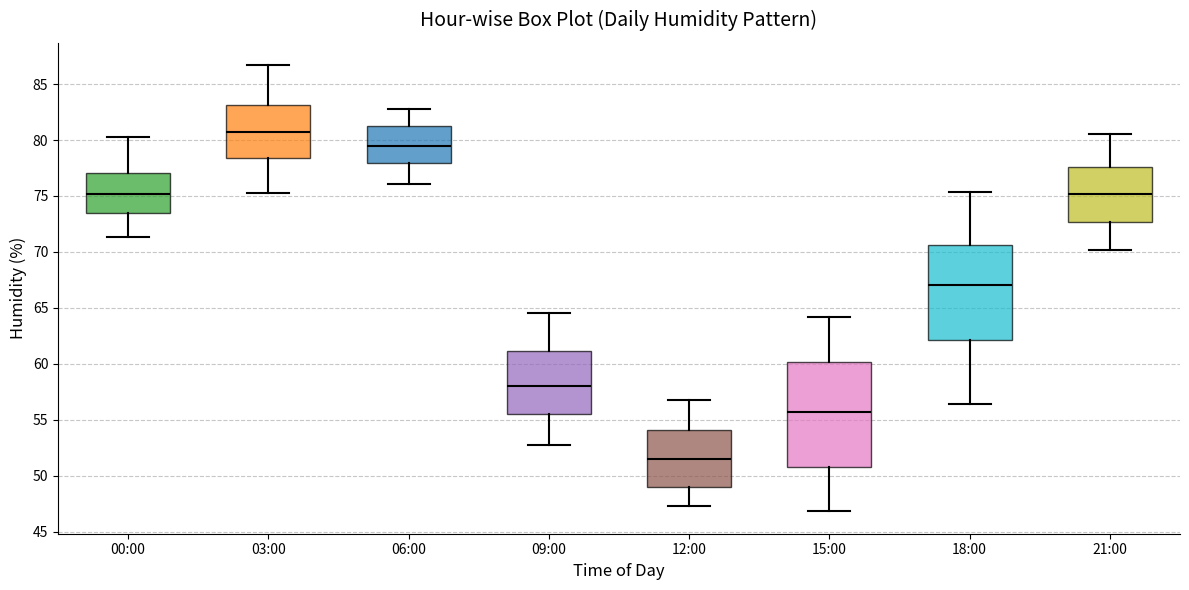

Reading left to right, read every box against the y-axis: the position of its median line, the range the box covers, and the ends of its whiskers. The values are not printed on the chart, so give them approximately, as read against the axis.

00:00: median 75.0, box 73.5 to 77.0, whiskers 71.5 to 80.5
03:00: median 81.0, box 78.5 to 83.0, whiskers 75.5 to 86.5
06:00: median 79.5, box 78.0 to 81.0, whiskers 76.0 to 83.0
09:00: median 58.0, box 55.5 to 61.0, whiskers 52.5 to 64.5
12:00: median 51.5, box 49.0 to 54.0, whiskers 47.5 to 57.0
15:00: median 55.5, box 51.0 to 60.0, whiskers 47.0 to 64.0
18:00: median 67.0, box 62.0 to 70.5, whiskers 56.5 to 75.5
21:00: median 75.0, box 72.5 to 77.5, whiskers 70.0 to 80.5